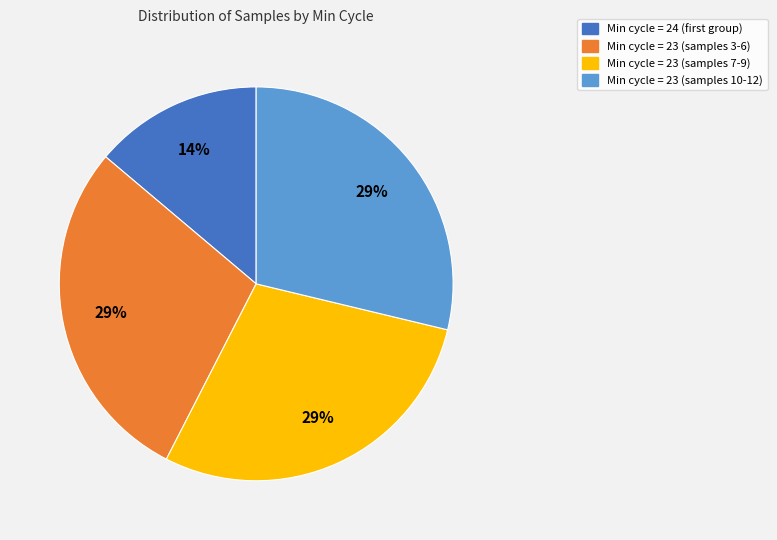

The Min cycle = 23 (samples 10-12) slice represents 16% of the pie. True or false?

False